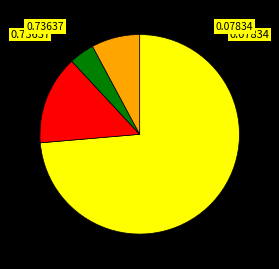

Does any single category account for the majority?

Yes